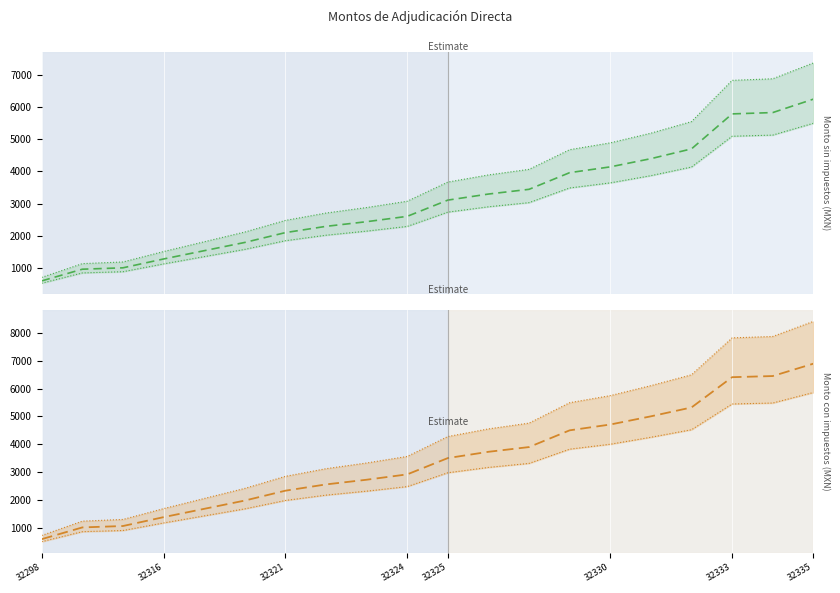

True or false: Monto sin impuestos and Monto con impuestos intersect in this chart.

False